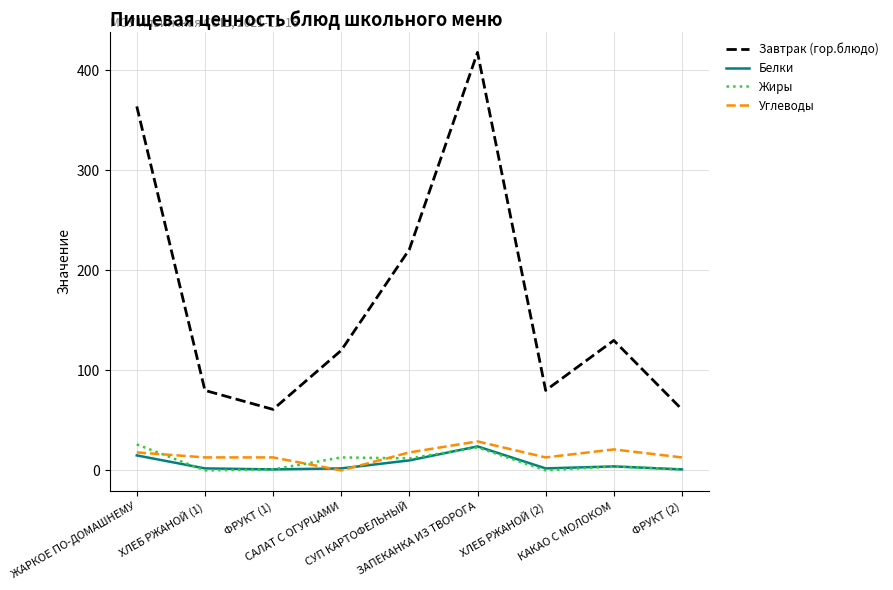

True or false: Жиры and Завтрак (гор.блюдо) cross at least once.

False